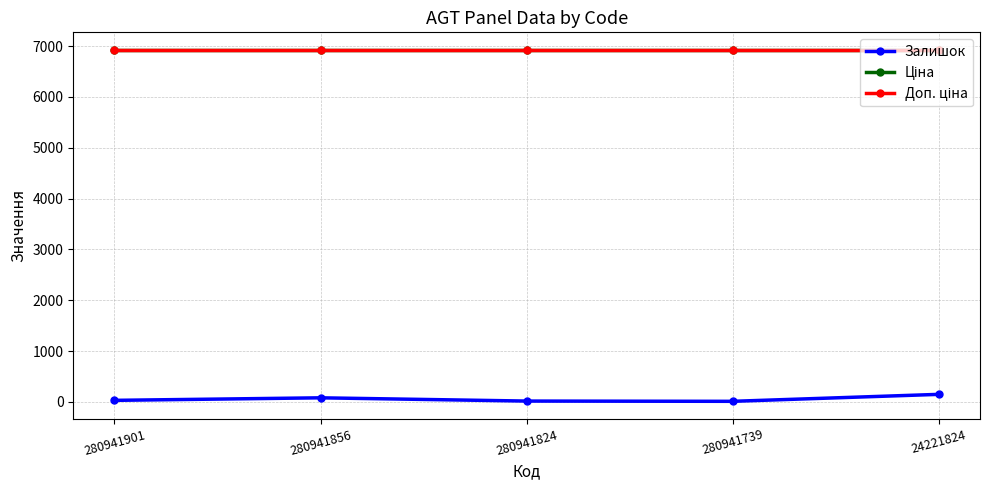

Reading right to left, list all the values displayed in this chart.

Залишок: 149.0	12.0	17.0	81.0	31.0
Ціна: 6925.7	6925.7	6925.7	6925.7	6925.7
Доп. ціна: 6925.7	6925.7	6925.7	6925.7	6925.7